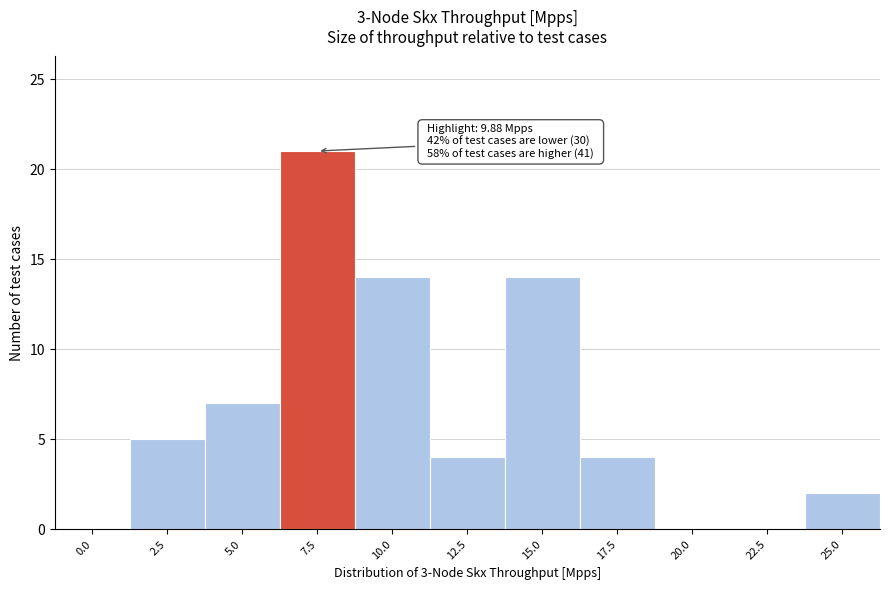

Reading left to right, what are all the values shown in this chart?

0.0=0	2.5=5	5.0=7	7.5=21	10.0=14	12.5=4	15.0=14	17.5=4	20.0=0	22.5=0	25.0=2